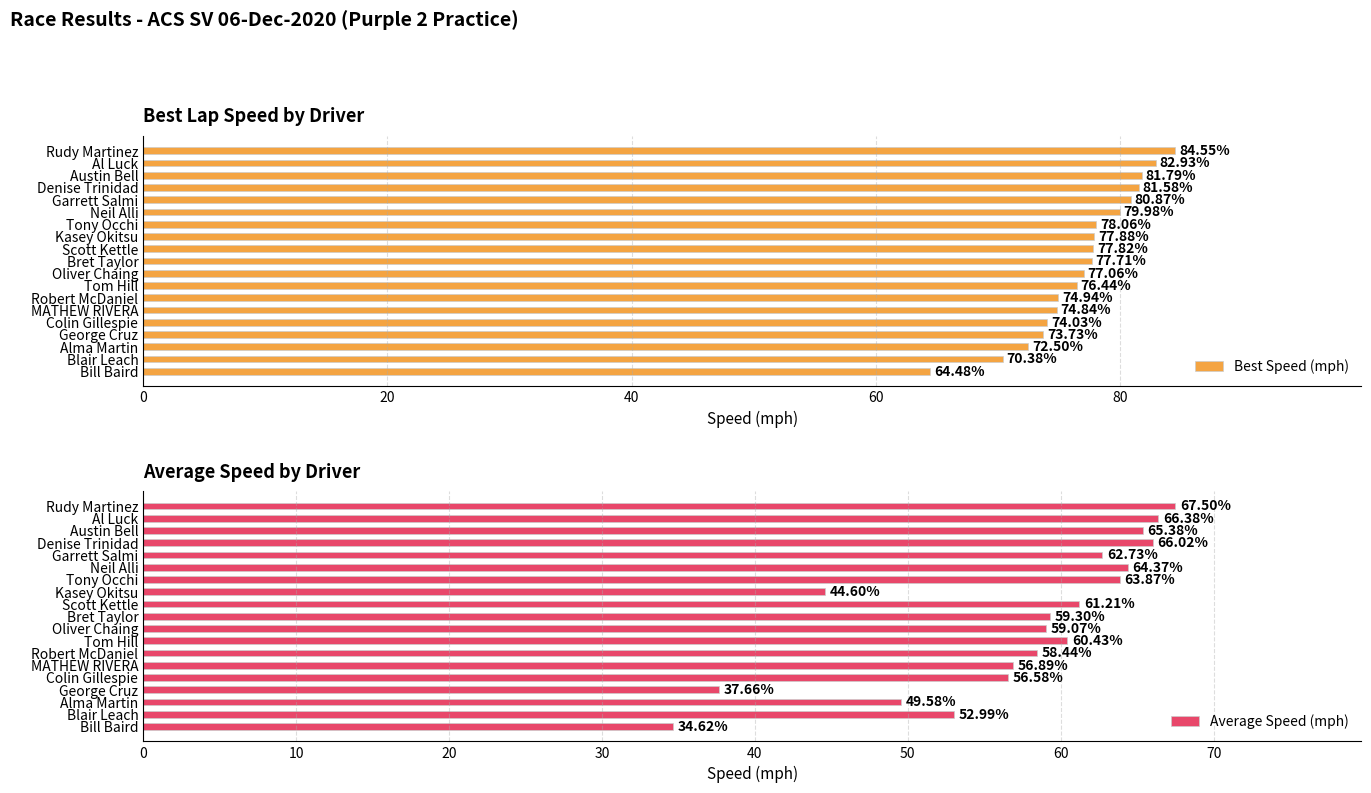

What is the sum of the Best Speed (mph) values at Neil Alli and Bret Taylor?

157.7